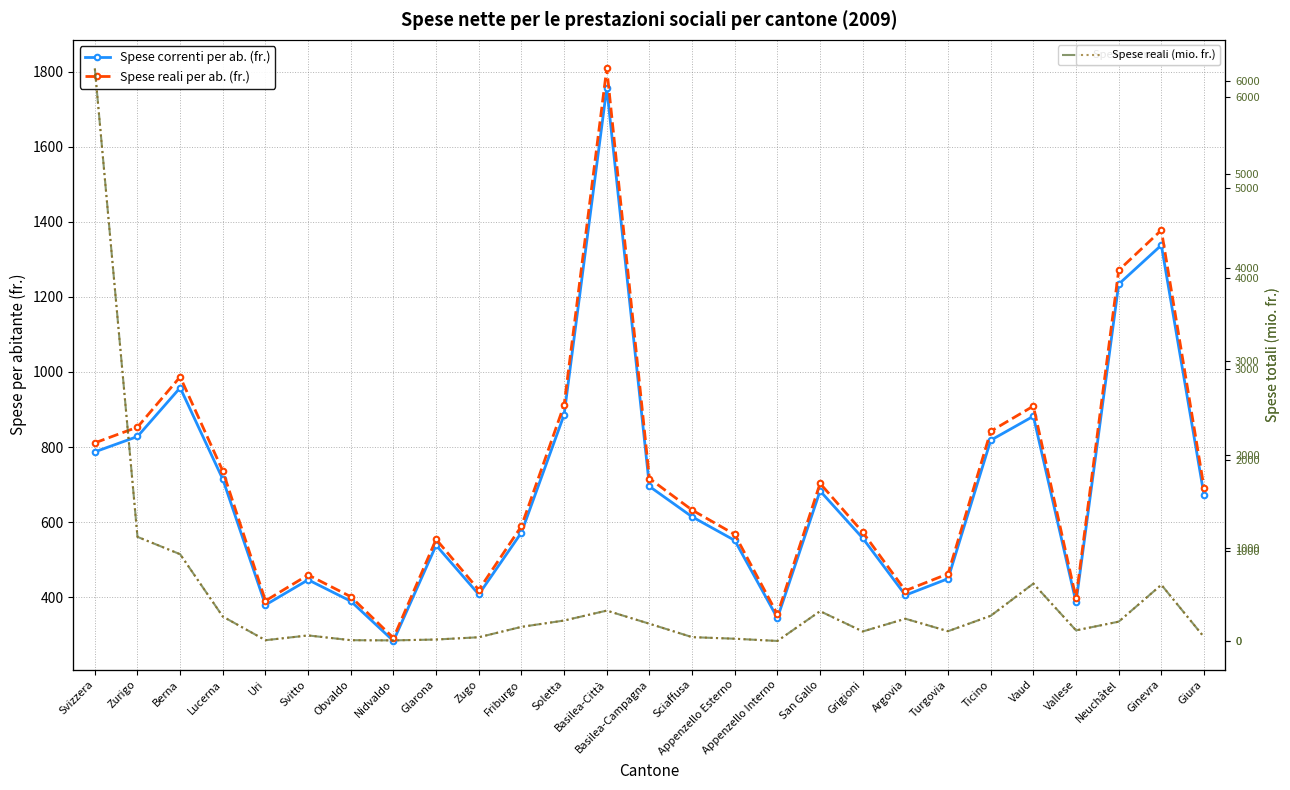

What is the label of the 19th point from the left?

Grigioni